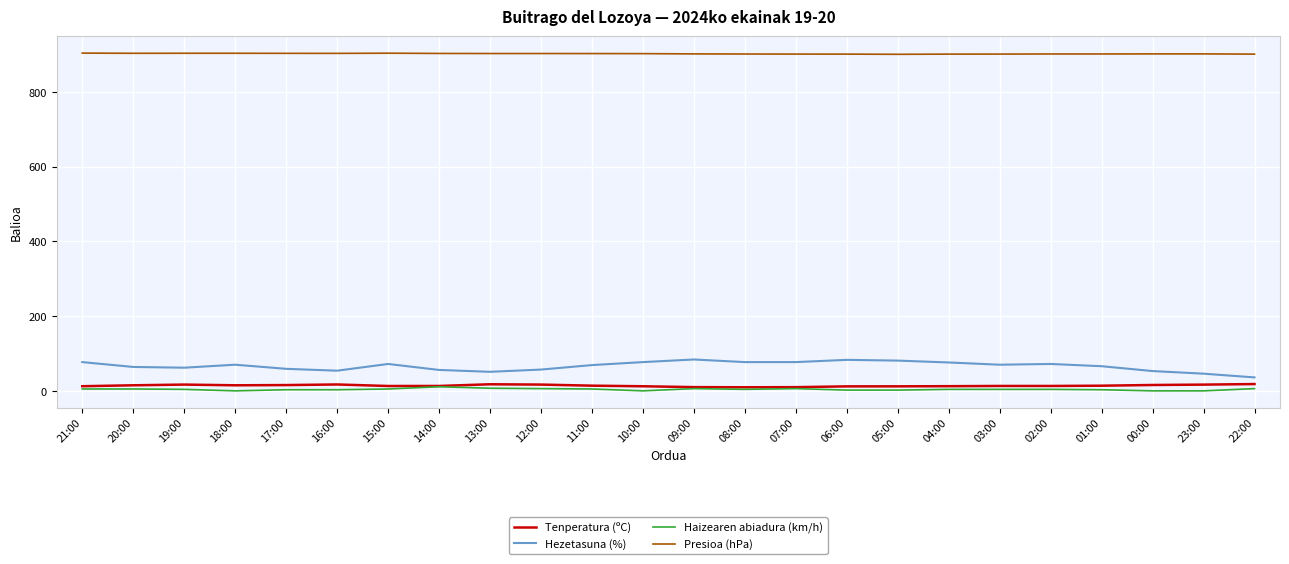

What is the greatest value displayed?

904.4